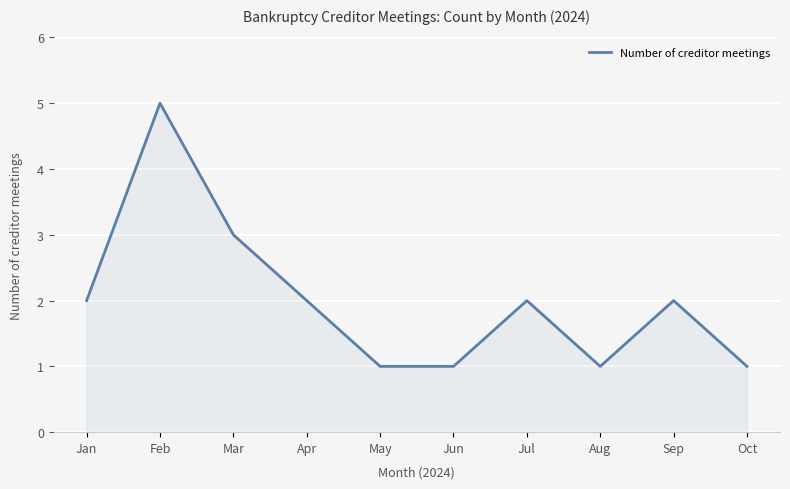

What is the difference between the values at Feb and Oct?

4